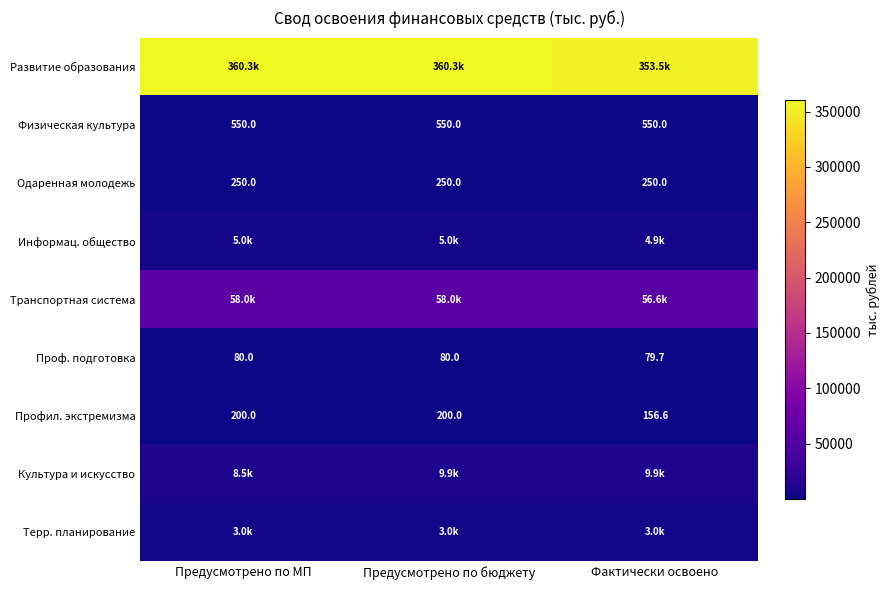

Where is Профил. экстремизма nearest to the value 178?

Фактически освоено